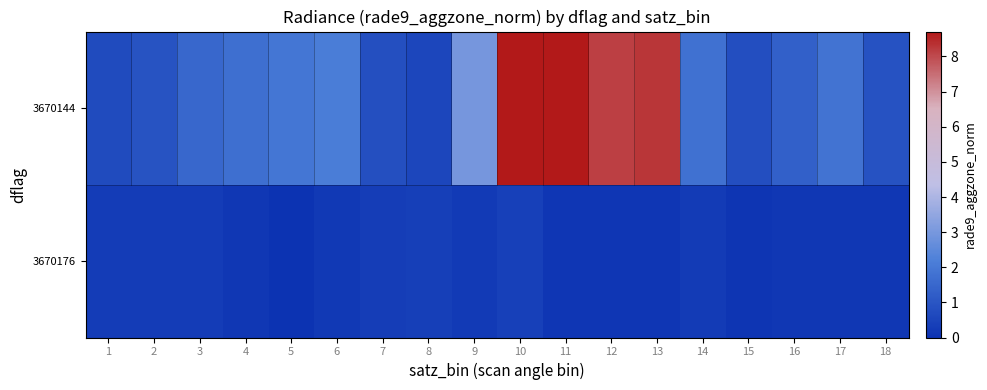

Between 7 and 9, which series saw the biggest shift?

3670144